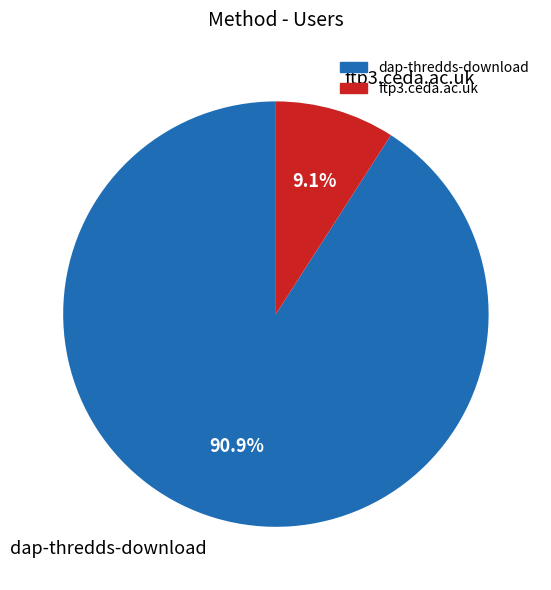

How much of the chart is everything except dap-thredds-download?

9.1%